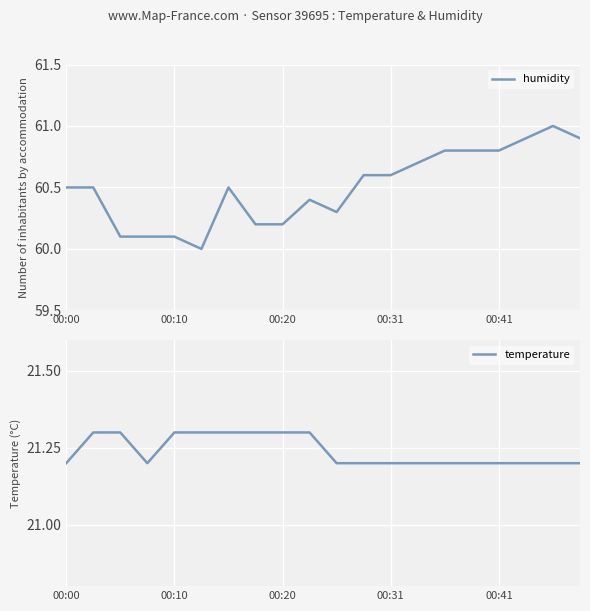

Reading right to left, transcribe all the data shown in this chart.

humidity: 60.9	61.0	60.9	60.8	60.8	60.8	60.7	60.6	60.6	60.3	60.4	60.2	60.2	60.5	60.0	60.1	60.1	60.1	60.5	60.5
temperature: 21.2	21.2	21.2	21.2	21.2	21.2	21.2	21.2	21.2	21.2	21.3	21.3	21.3	21.3	21.3	21.3	21.2	21.3	21.3	21.2